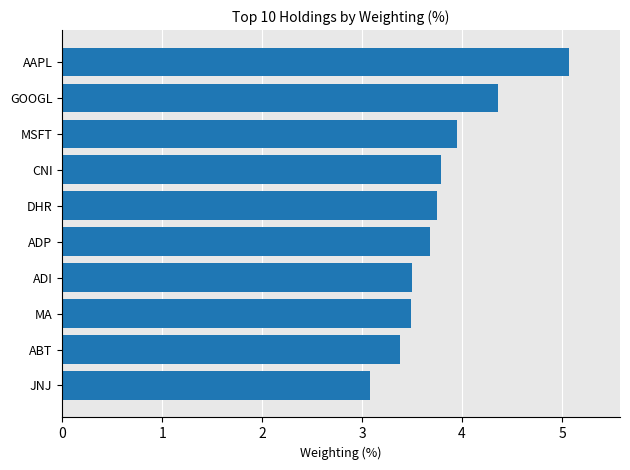

What is the minimum value shown in the chart?

3.1